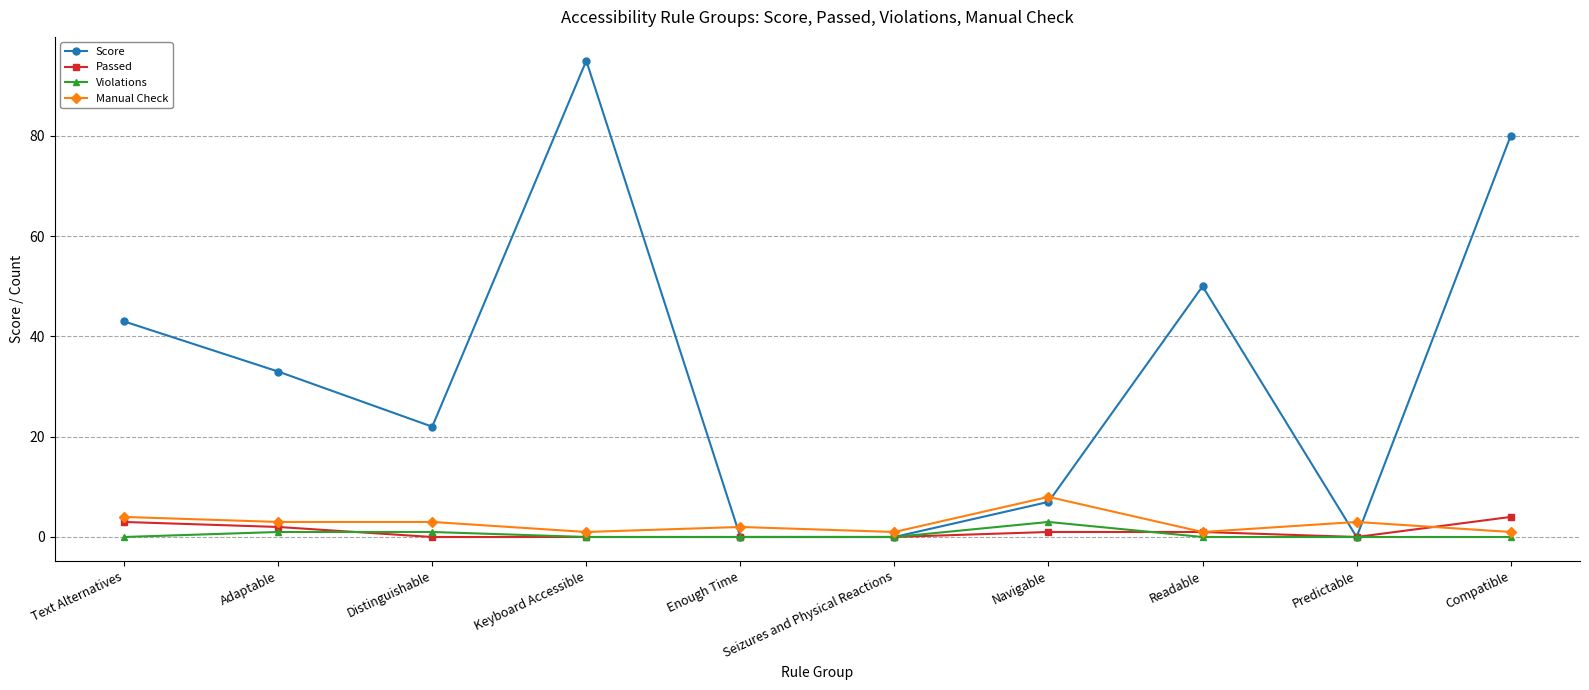

What is the average value of the Score series?

33